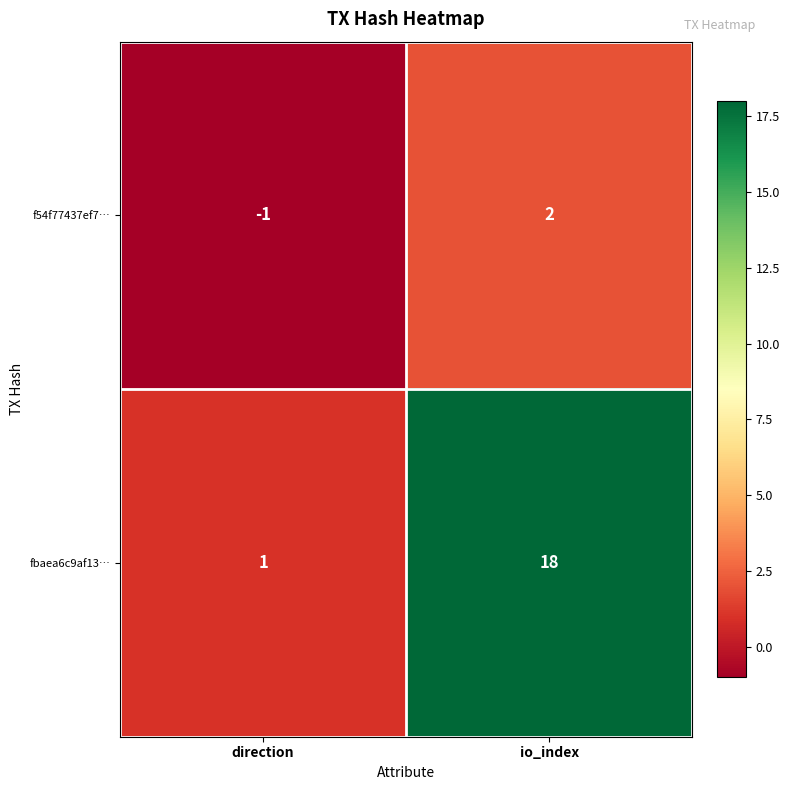

Which series has the widest spread of values?

fbaea6c9af13…